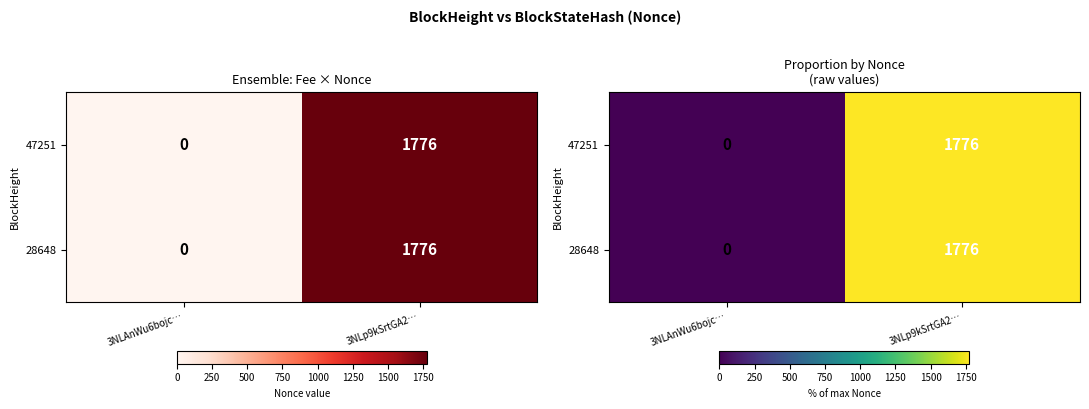

Is it true that 47251 equals 2779 at 3NLp9kSrtGA2…?

False